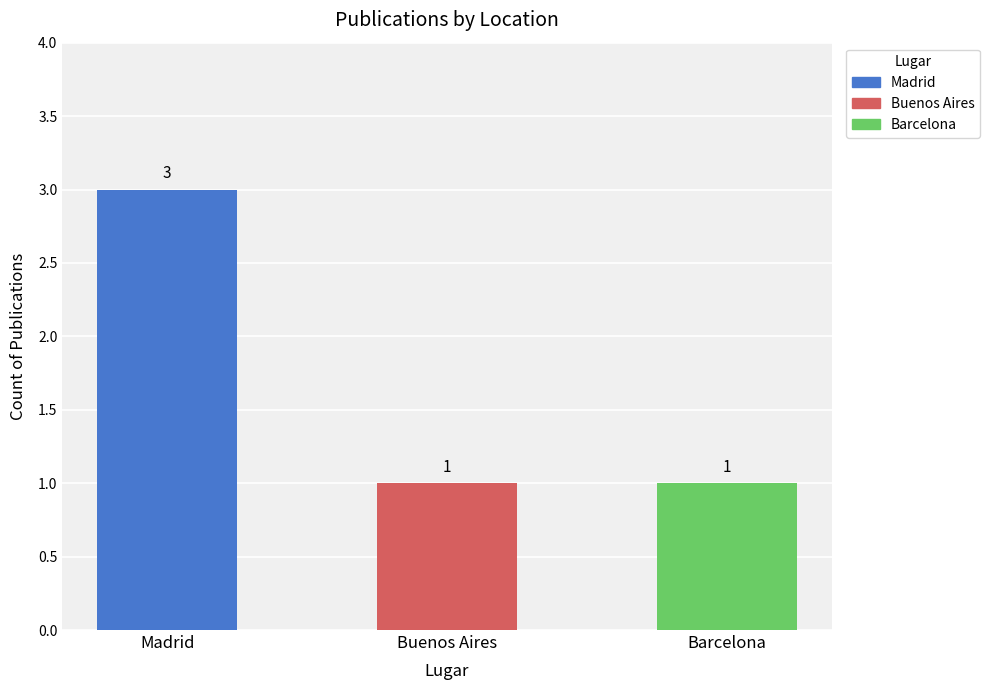

Approximately how many times larger is the value at Barcelona compared to Madrid?

0.3